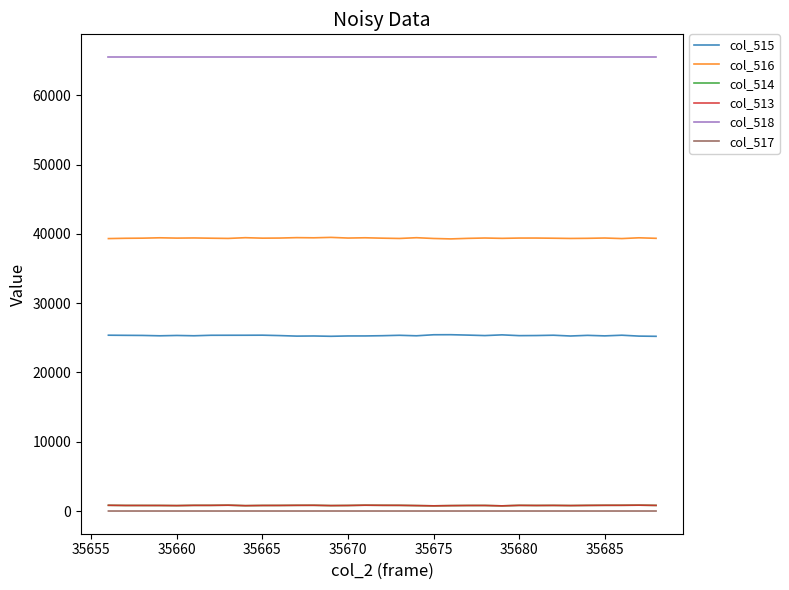

List the series in order of their peak value, highest first.

col_518, col_516, col_515, col_514, col_513, col_517